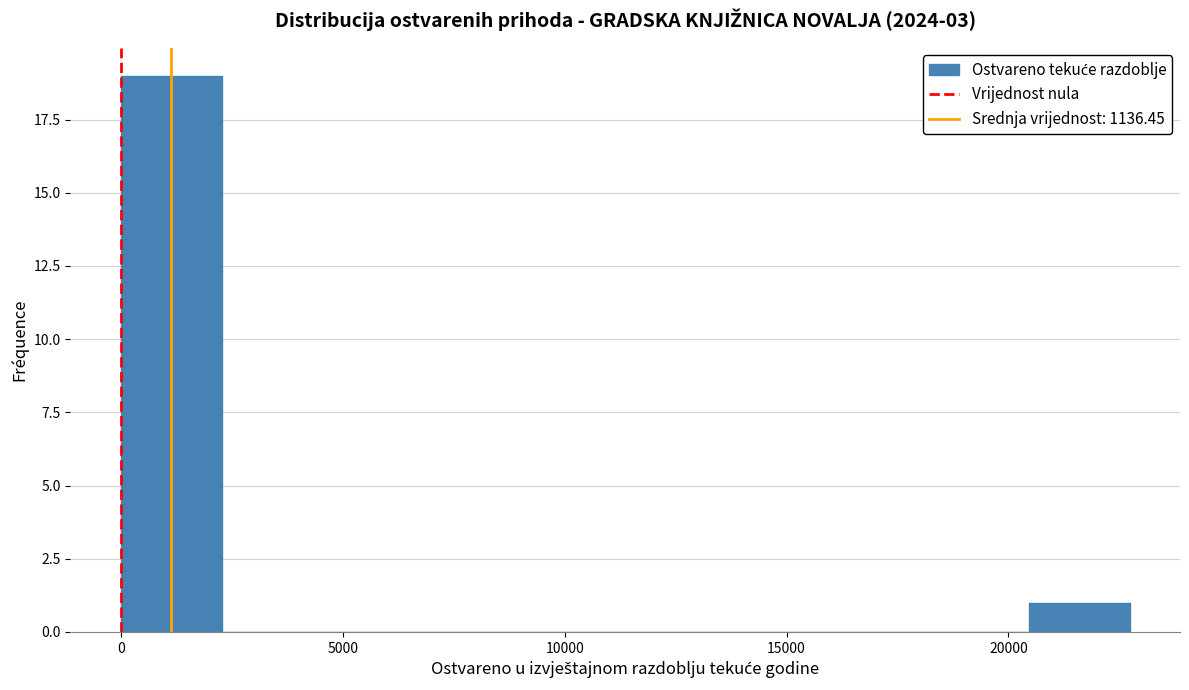

Reading left to right, transcribe this chart: for each bar, give the range it covers on the x-axis and its height. Neither the bar edges nor the heights are printed on the chart, so give them approximately, as read against the axes.

0 to 2500: 19
2500 to 4500: 0
4500 to 7000: 0
7000 to 9000: 0
9000 to 11500: 0
11500 to 13500: 0
13500 to 16000: 0
16000 to 18000: 0
18000 to 20500: 0
20500 to 22500: 1